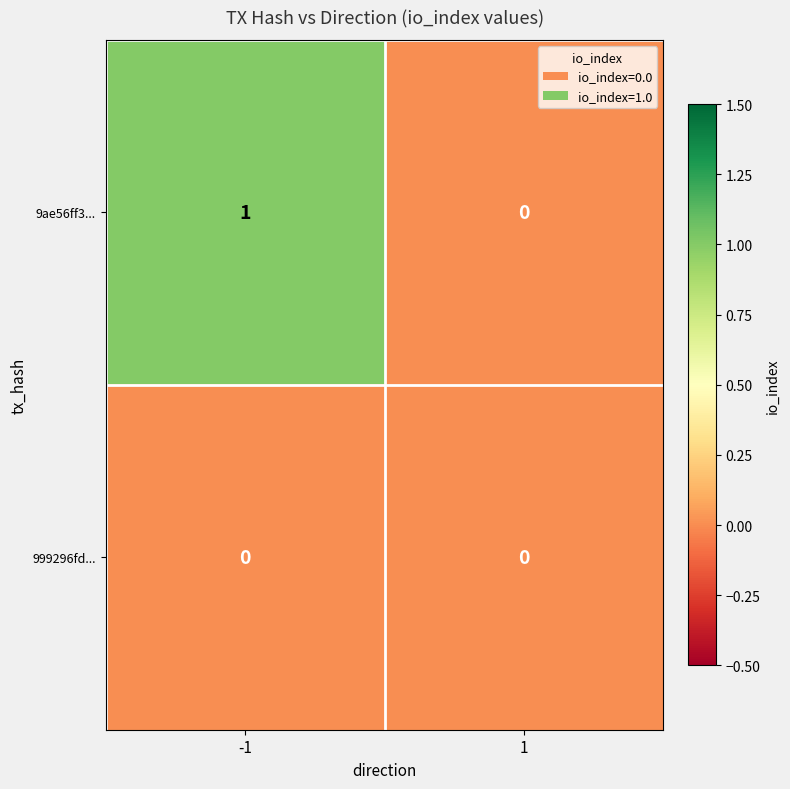

Is it true that 999296fd... equals 0 at 1?

True